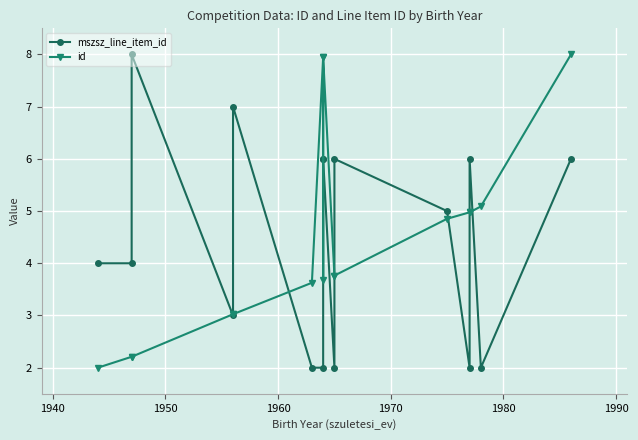

In id, how many points are lower than both neighbors (excluding endpoints)?

1